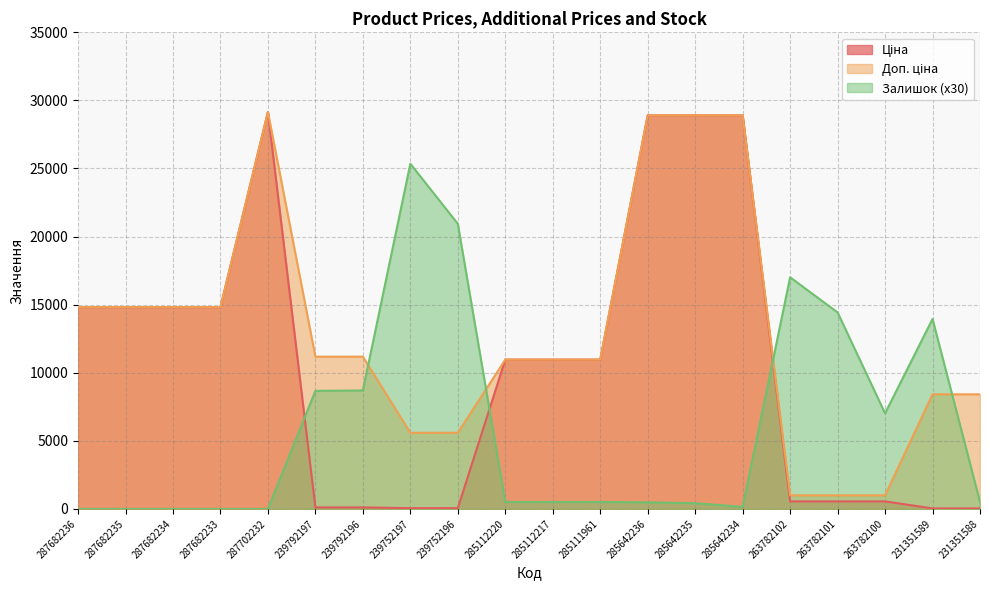

What is the total value across all series at 285112217?

22438.8